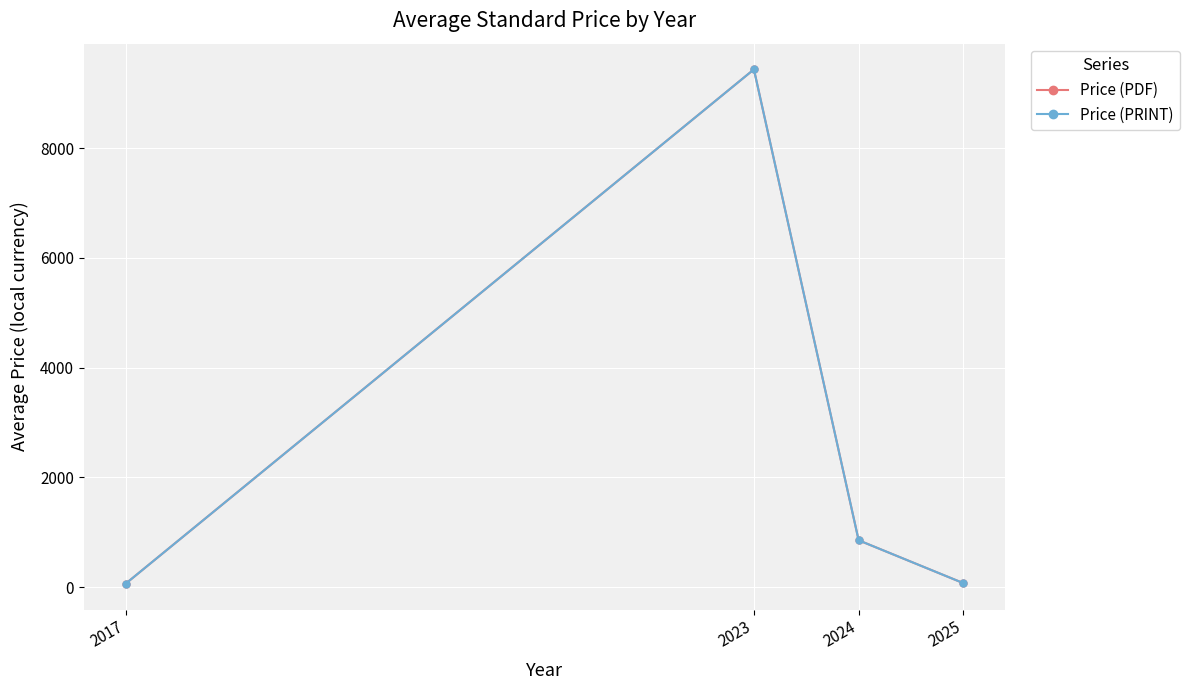

True or false: Price (PDF) has more than 2 interior local peaks.

False